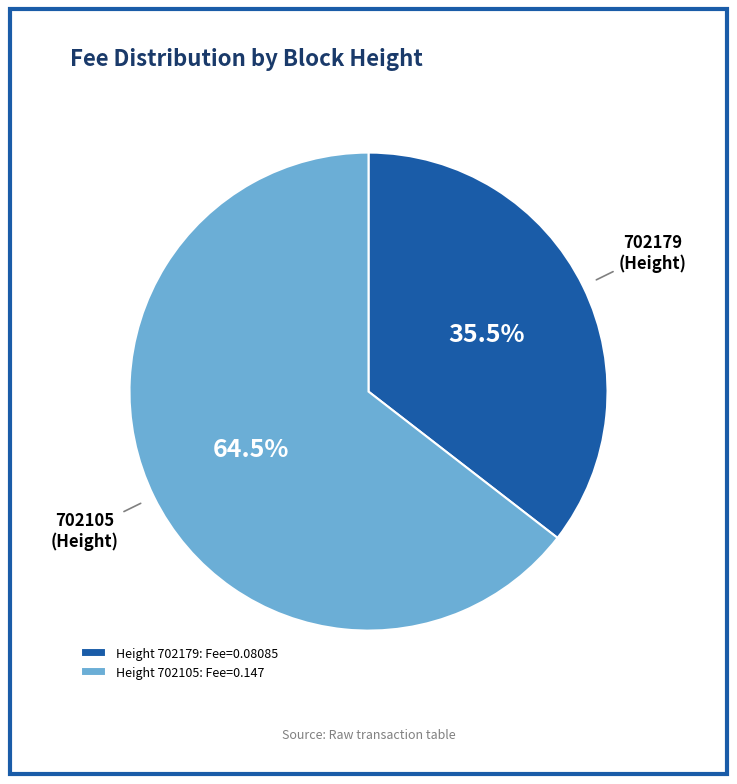

Which has a higher value, 702179 or 702105?

702105